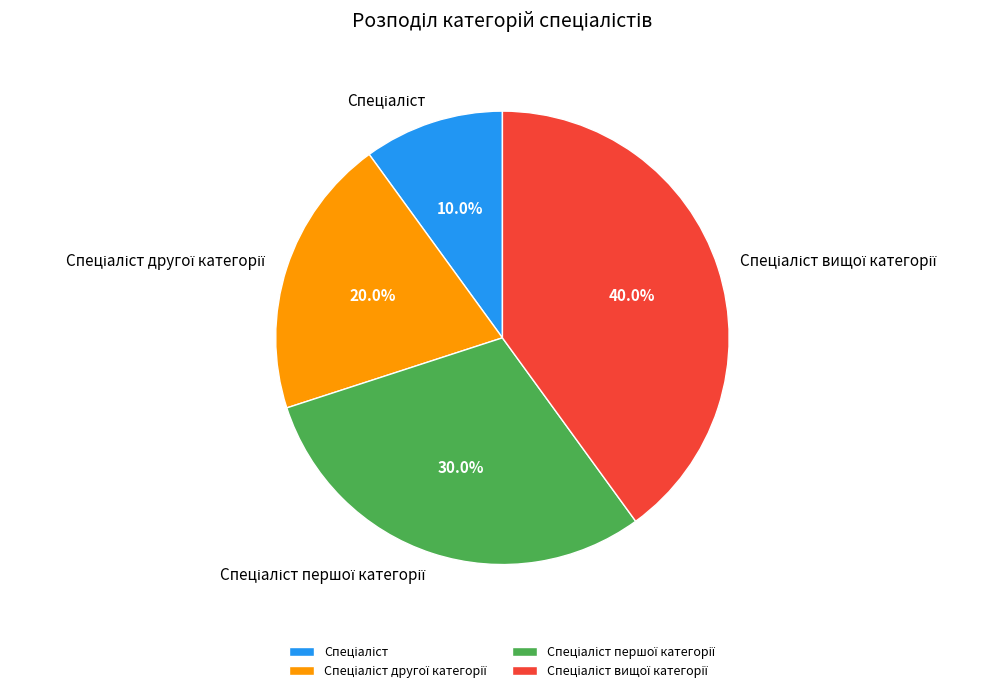

Is there a majority slice in this chart?

No